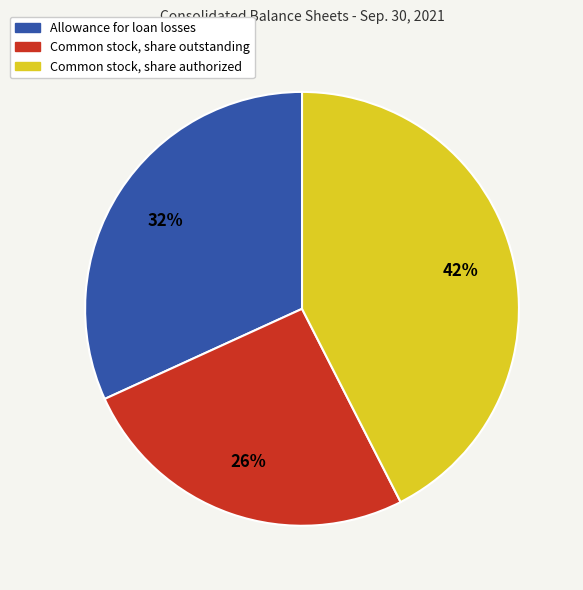

Between Common stock, share outstanding and Allowance for loan losses, which is larger?

Allowance for loan losses